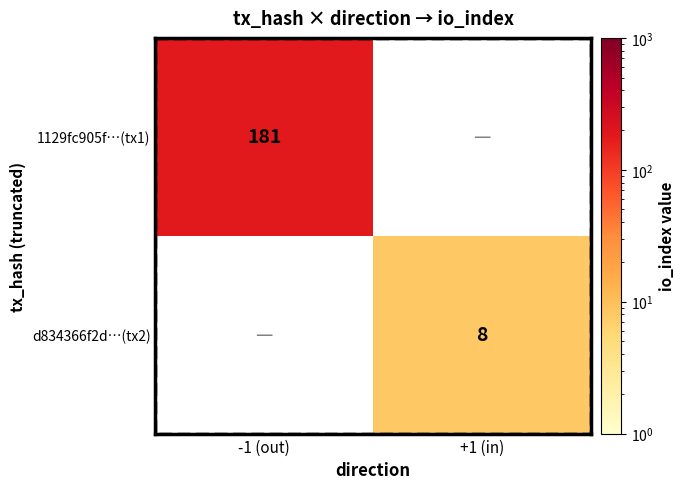

True or false: 1129fc905f…(tx1) has a value of 181 at -1 (out).

True